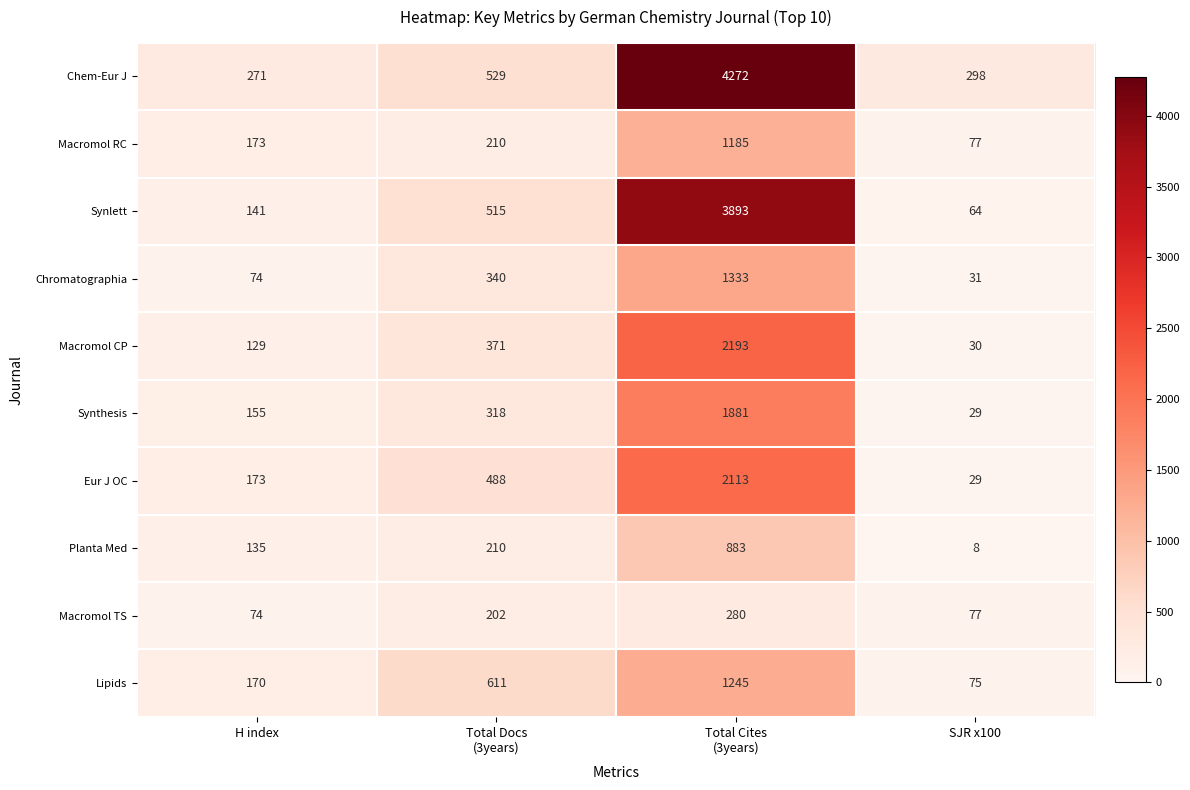

Which label corresponds to the largest value in the chart?

Total Cites
(3years)